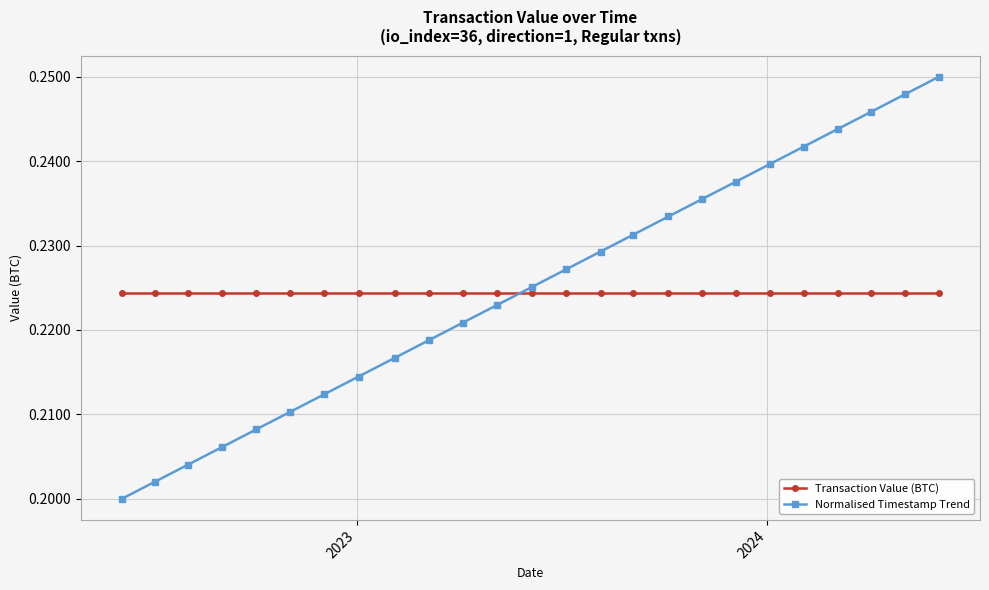

List the series in order of their peak value, lowest first.

Transaction Value (BTC), Normalised Timestamp Trend